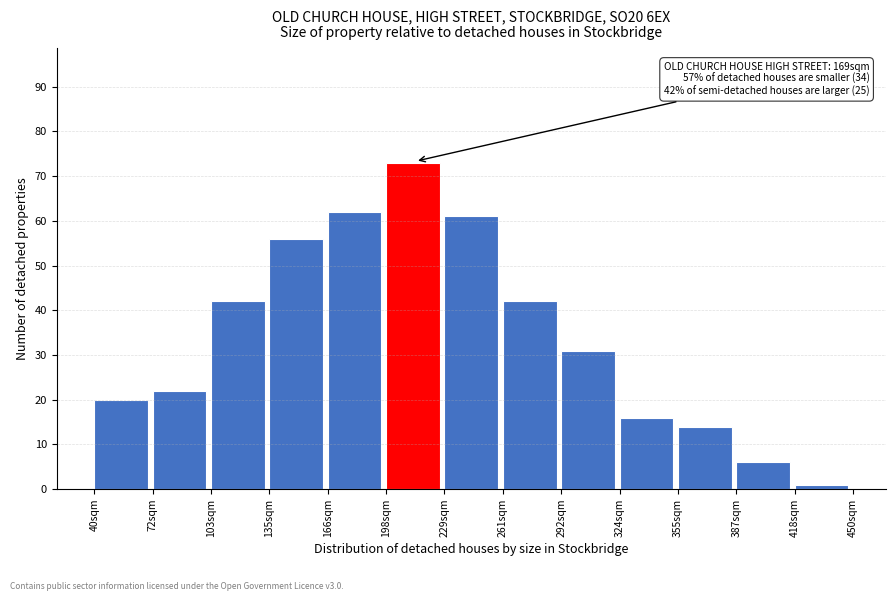

Which range on the x-axis has the tallest bar?

200 to 230